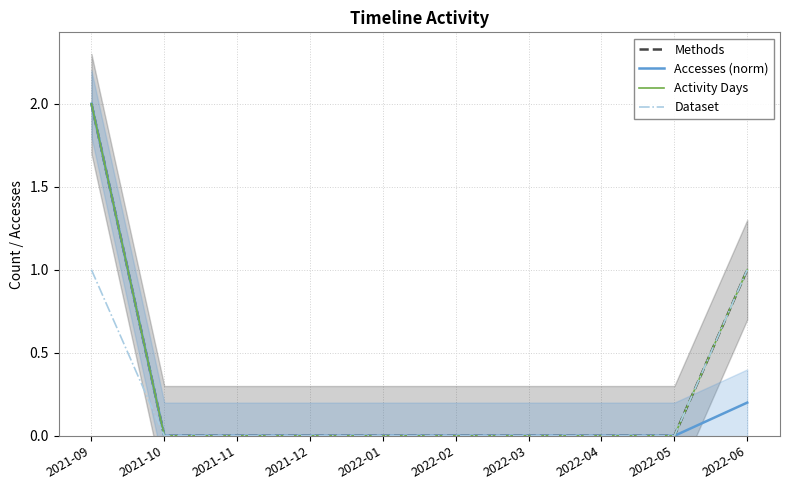

Which series has the largest total across all categories?

Methods